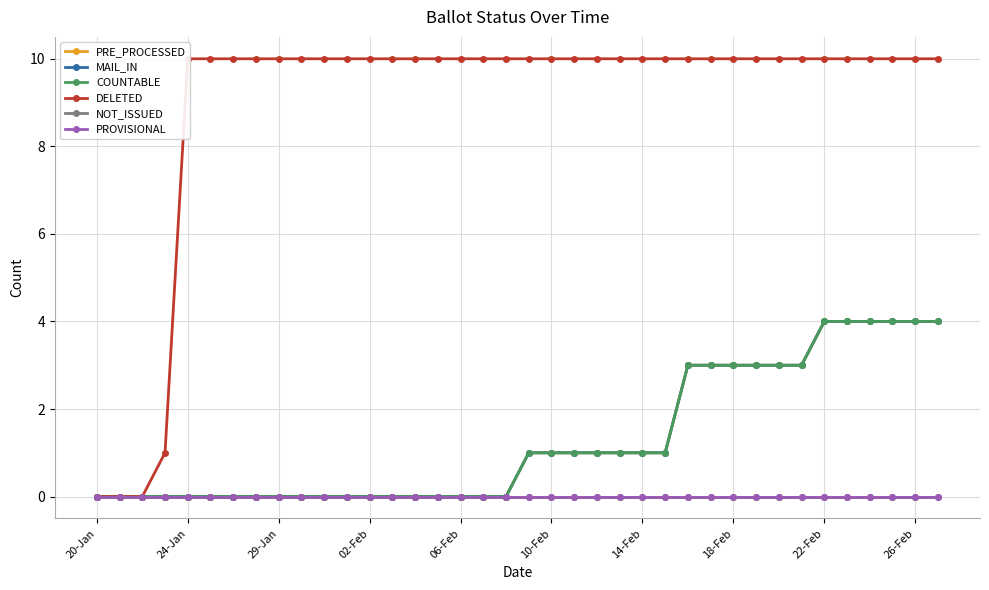

True or false: PRE_PROCESSED has more than 2 points higher than both neighbors.

False